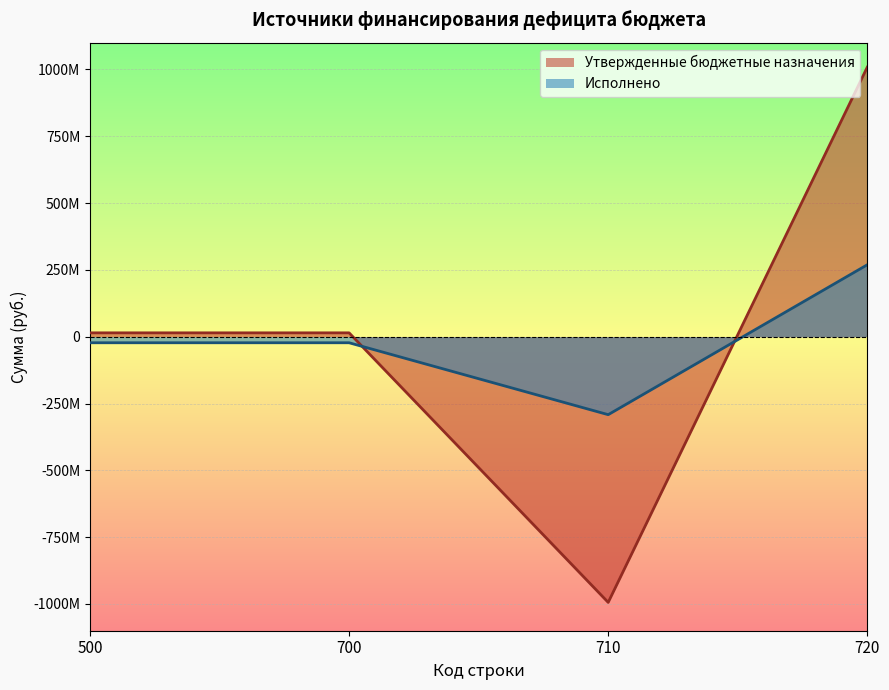

What are all the series names shown in the legend?

Утвержденные бюджетные назначения, Исполнено